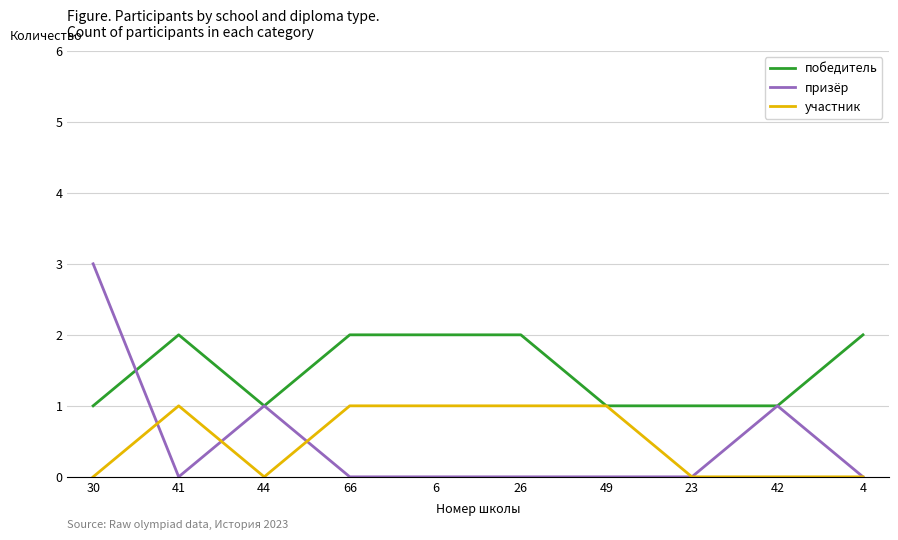

What is the difference between the highest and lowest values at 41?

2